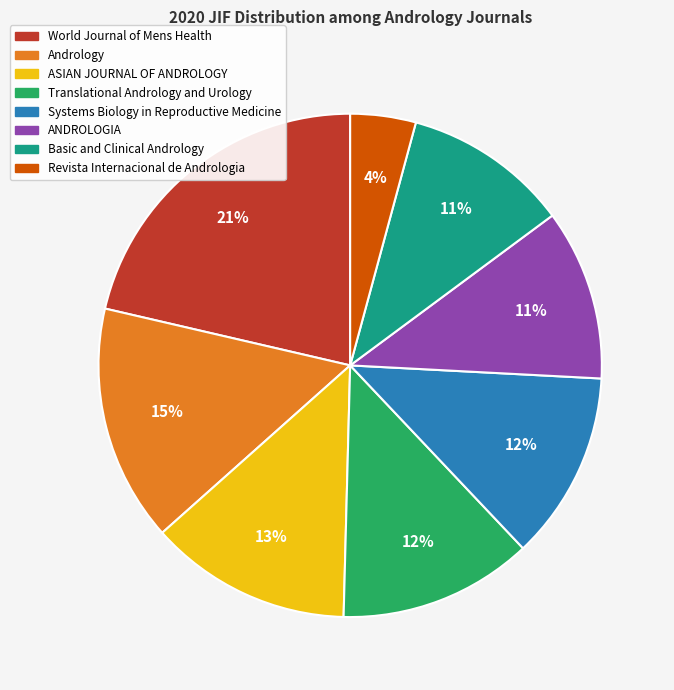

Count the number of slices in the pie.

8